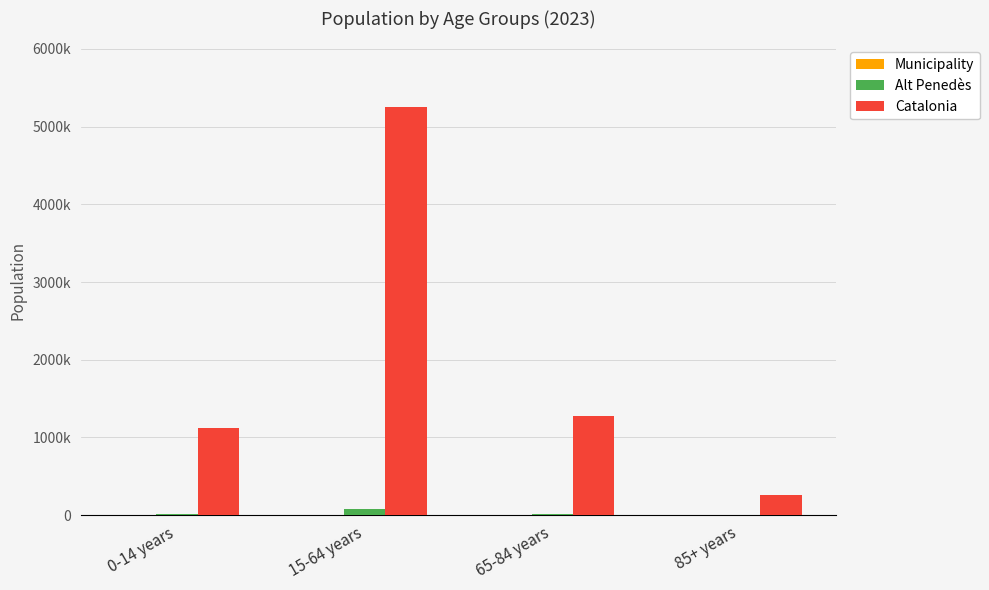

Are the bars horizontal?

No